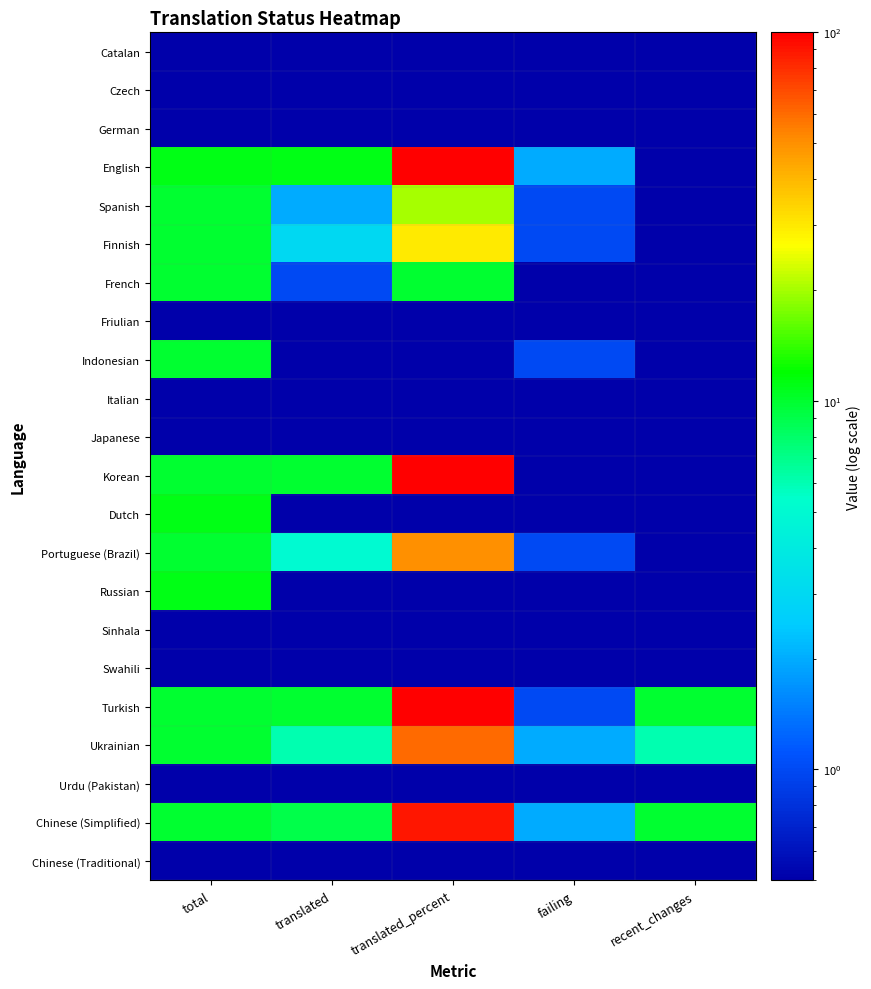

Reading left to right, list all the values displayed in this chart.

Catalan: total=0.1	translated=0.1	translated_percent=0.1	failing=0.1	recent_changes=0.1
Czech: total=0.1	translated=0.1	translated_percent=0.1	failing=0.1	recent_changes=0.1
German: total=0.1	translated=0.1	translated_percent=0.1	failing=0.1	recent_changes=0.1
English: total=11.0	translated=11.0	translated_percent=100.0	failing=2.0	recent_changes=0.1
Spanish: total=10.0	translated=2.0	translated_percent=20.0	failing=1.0	recent_changes=0.1
Finnish: total=10.0	translated=3.0	translated_percent=30.0	failing=1.0	recent_changes=0.1
French: total=10.0	translated=1.0	translated_percent=10.0	failing=0.1	recent_changes=0.1
Friulian: total=0.1	translated=0.1	translated_percent=0.1	failing=0.1	recent_changes=0.1
Indonesian: total=10.0	translated=0.1	translated_percent=0.1	failing=1.0	recent_changes=0.1
Italian: total=0.1	translated=0.1	translated_percent=0.1	failing=0.1	recent_changes=0.1
Japanese: total=0.1	translated=0.1	translated_percent=0.1	failing=0.1	recent_changes=0.1
Korean: total=10.0	translated=10.0	translated_percent=100.0	failing=0.1	recent_changes=0.1
Dutch: total=11.0	translated=0.1	translated_percent=0.1	failing=0.1	recent_changes=0.1
Portuguese (Brazil): total=10.0	translated=5.0	translated_percent=50.0	failing=1.0	recent_changes=0.1
Russian: total=11.0	translated=0.1	translated_percent=0.1	failing=0.1	recent_changes=0.1
Sinhala: total=0.1	translated=0.1	translated_percent=0.1	failing=0.1	recent_changes=0.1
Swahili: total=0.1	translated=0.1	translated_percent=0.1	failing=0.1	recent_changes=0.1
Turkish: total=10.0	translated=10.0	translated_percent=100.0	failing=1.0	recent_changes=10.0
Ukrainian: total=10.0	translated=6.0	translated_percent=60.0	failing=2.0	recent_changes=6.0
Urdu (Pakistan): total=0.1	translated=0.1	translated_percent=0.1	failing=0.1	recent_changes=0.1
Chinese (Simplified): total=10.0	translated=9.0	translated_percent=90.0	failing=2.0	recent_changes=10.0
Chinese (Traditional): total=0.1	translated=0.1	translated_percent=0.1	failing=0.1	recent_changes=0.1